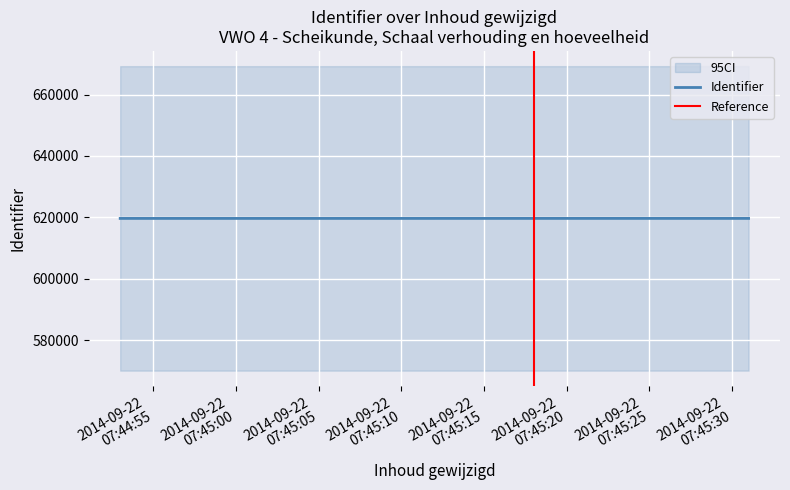

What is the maximum value for Identifier?

619680